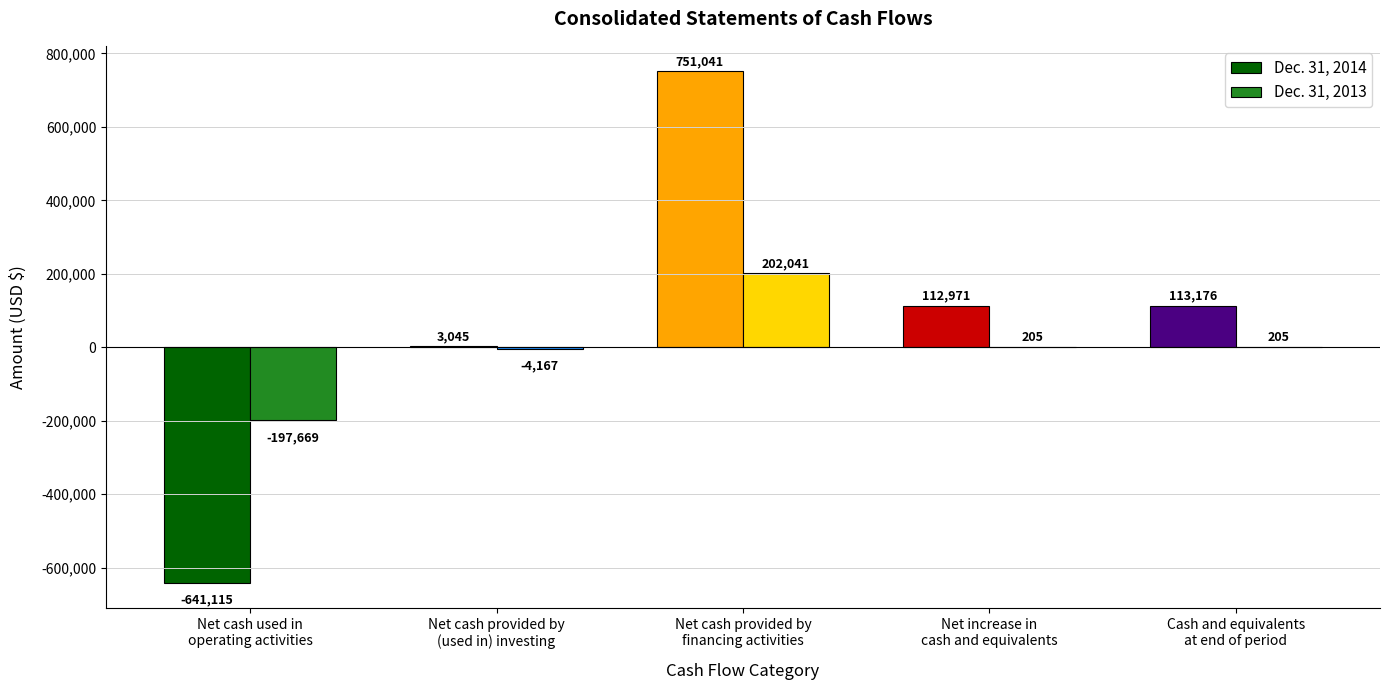

What is the sum of all Dec. 31, 2014 values?

339118